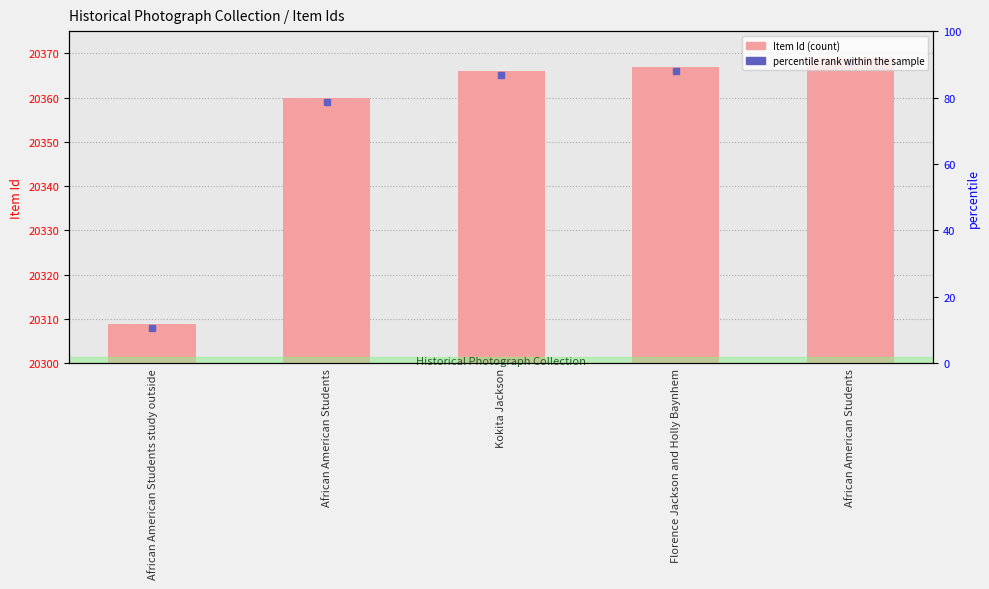

What is the label of the 3rd bar from the left?

Kokita Jackson